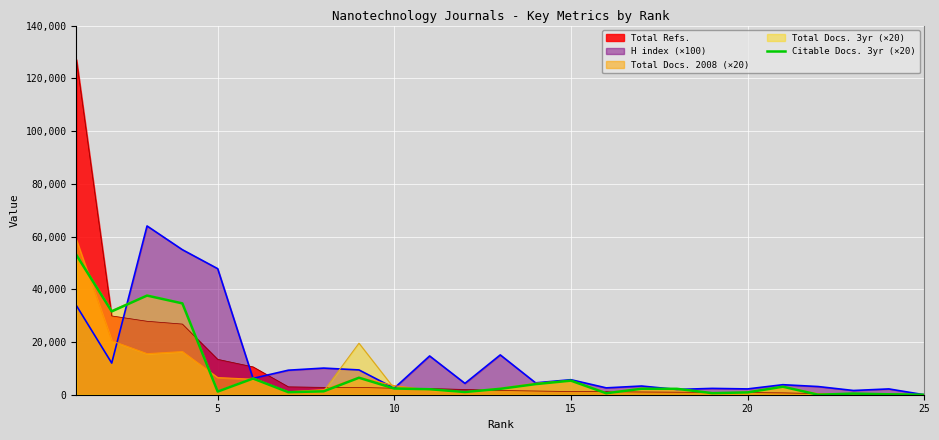

Which series has the largest range (max minus min)?

Total Refs.